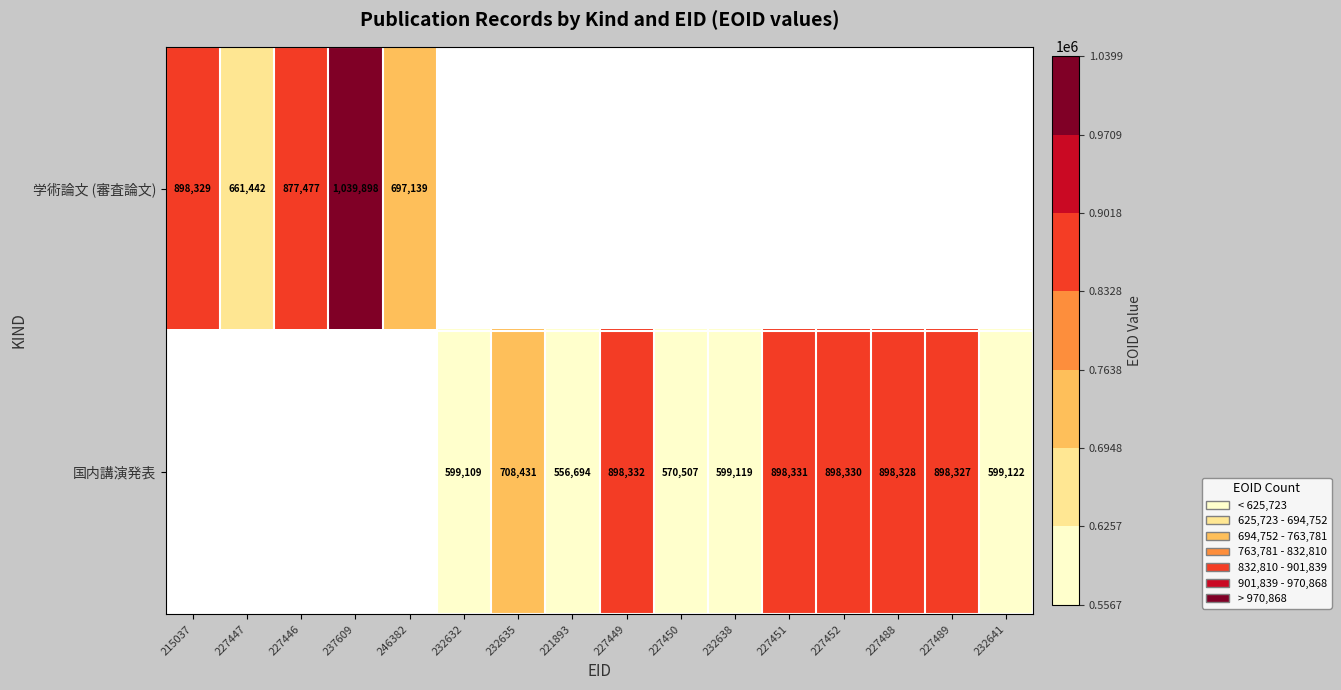

At which category does the chart reach its minimum across all series?

221893